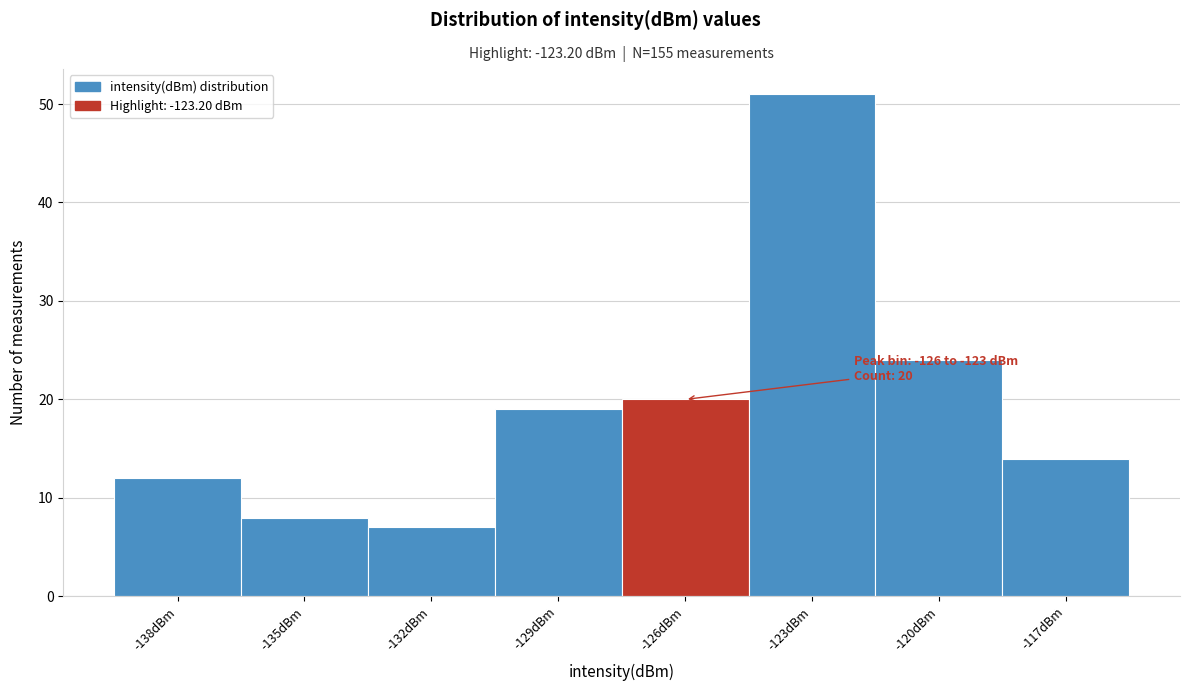

Reading left to right, transcribe all the data shown in this chart.

12	8	7	19	20	51	24	14